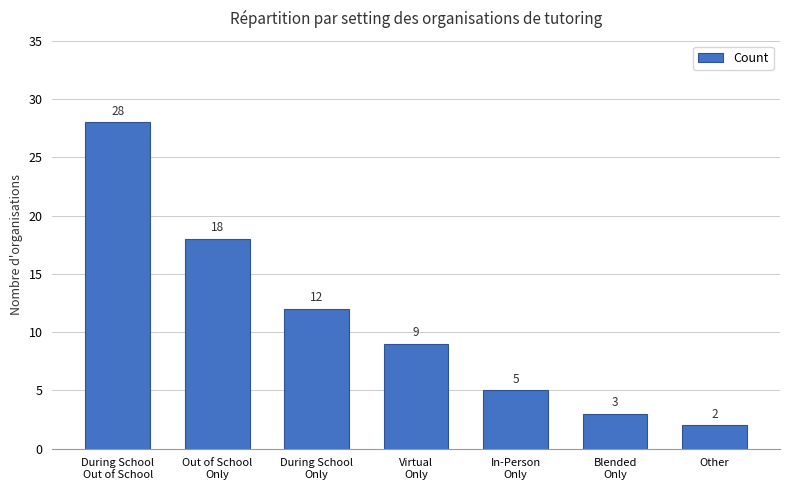

Reading left to right, transcribe all the data shown in this chart.

During School
Out of School=28	Out of School
Only=18	During School
Only=12	Virtual
Only=9	In-Person
Only=5	Blended
Only=3	Other=2